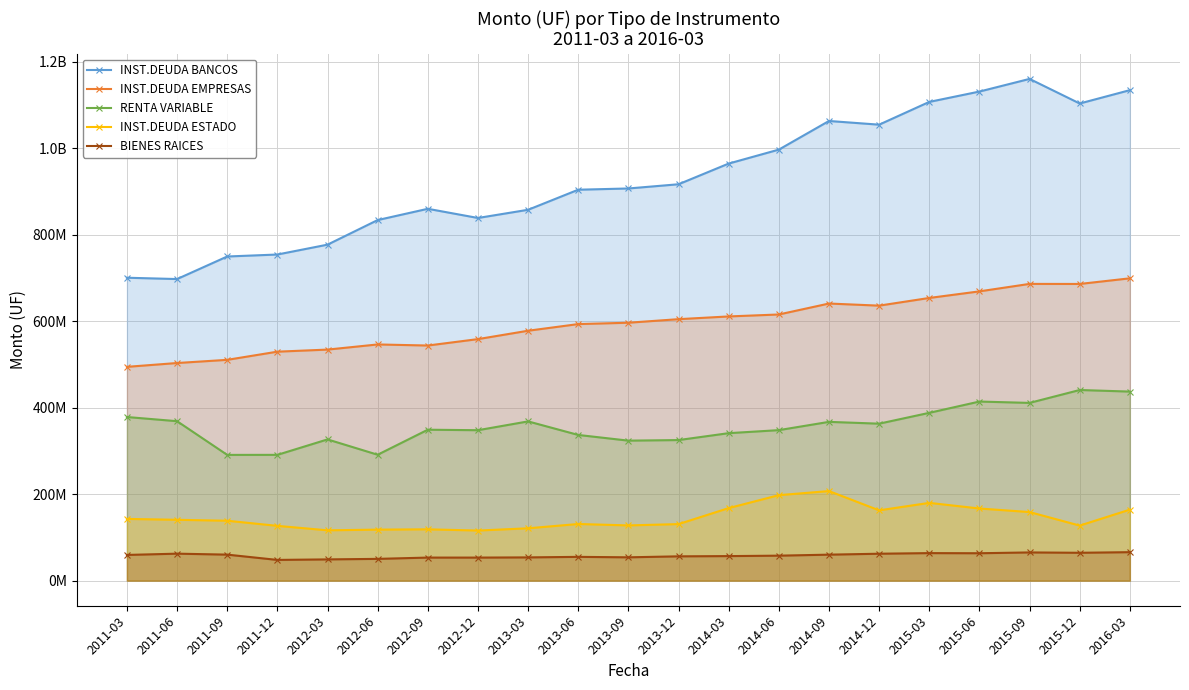

What is the difference between the second highest and second lowest values in the RENTA VARIABLE series?

146352362.1